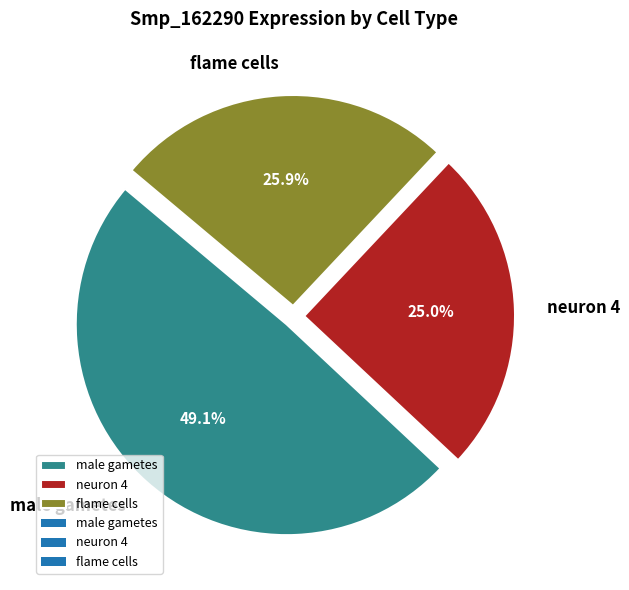

To the nearest percent, what is the combined percentage of male gametes and neuron 4?

74%